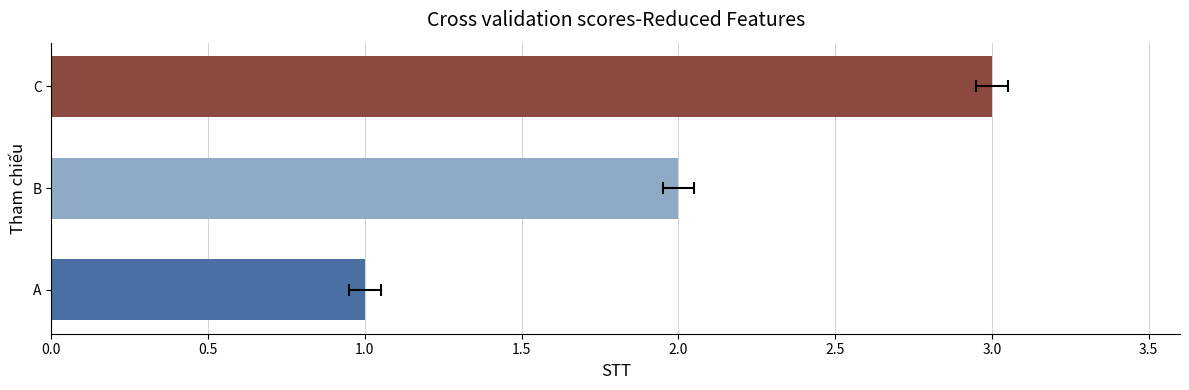

Reading right to left, what are all the values shown in this chart?

3	2	1